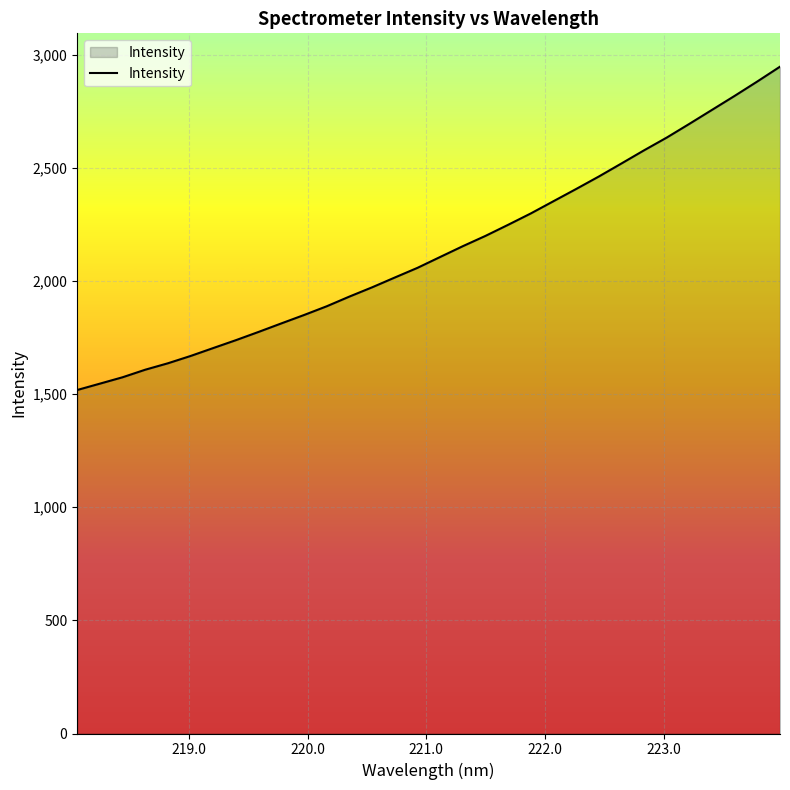

What is the minimum value shown in the chart?

1518.5